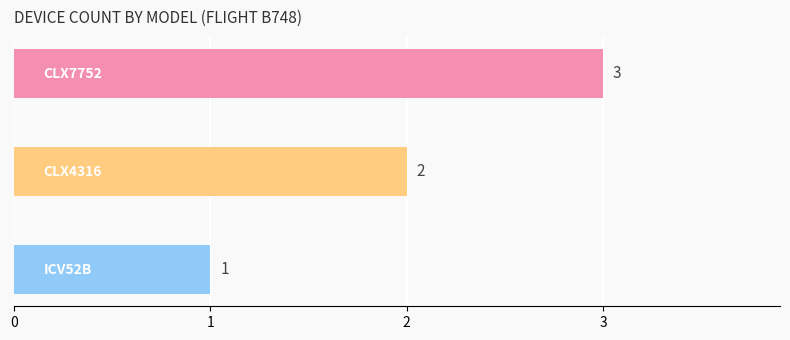

What is the sum of all values?

6